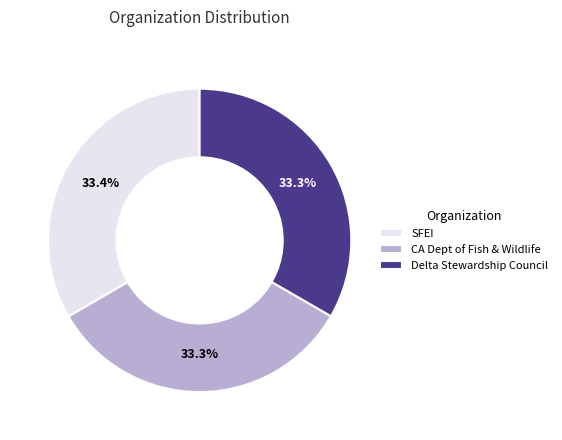

Does CA Dept of Fish & Wildlife account for over 50% of the chart?

No